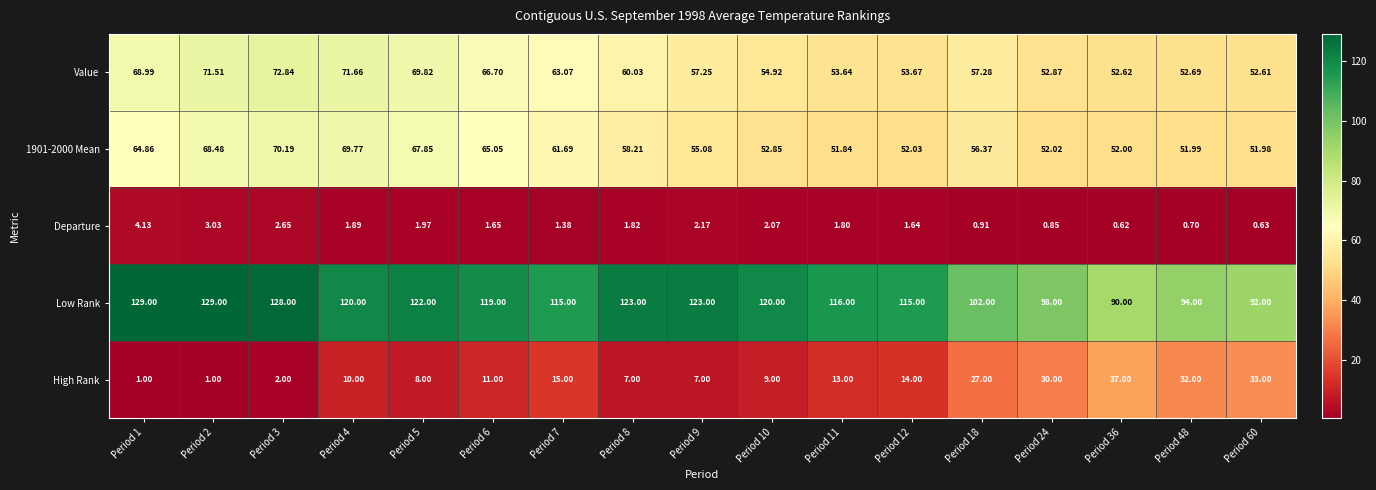

Which series changed the most between Period 8 and Period 12?

Low Rank